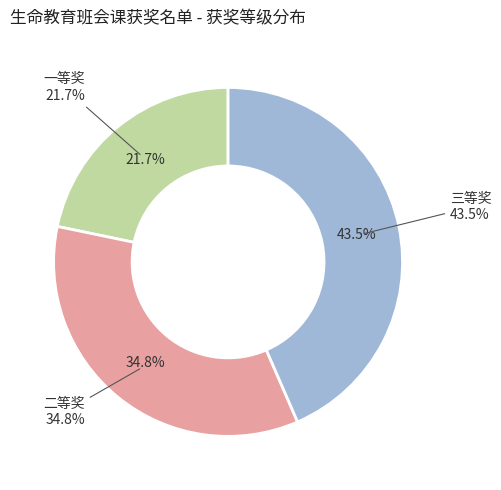

Does 一等奖 account for over 50% of the chart?

No